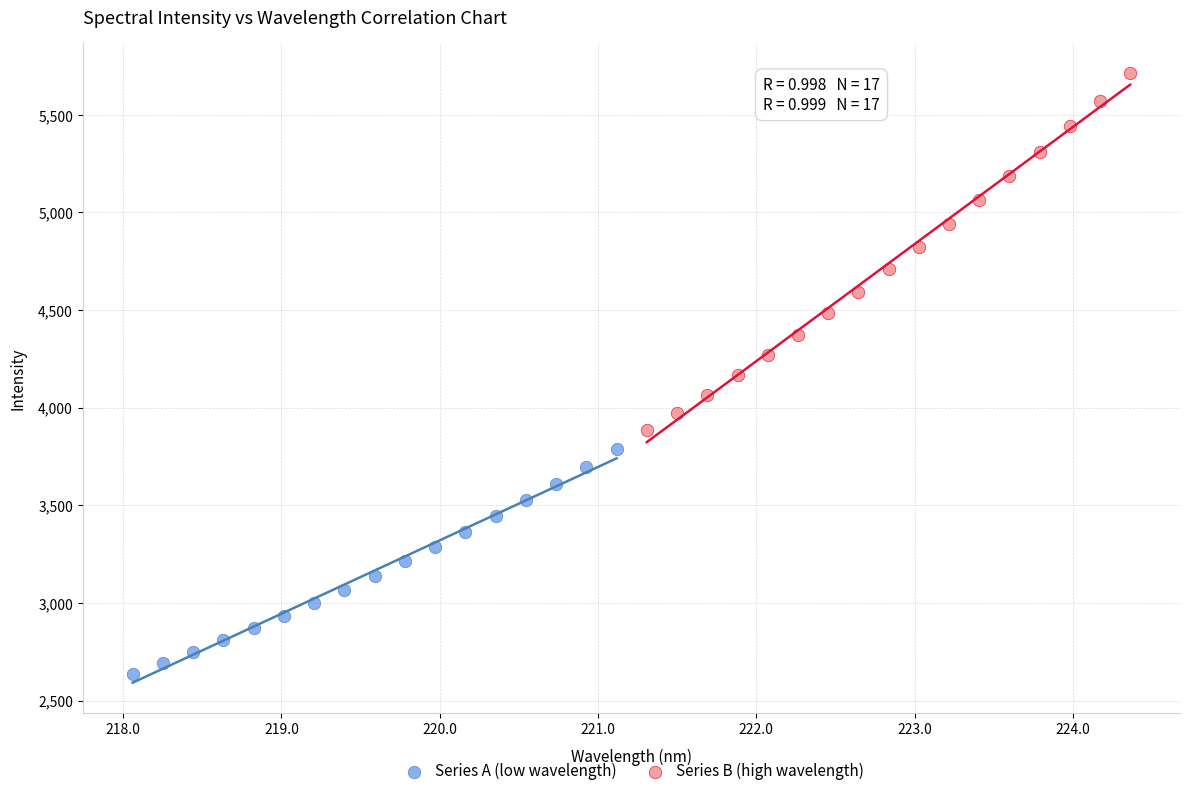

Which series has the largest Y range (max minus min)?

Series B (high wavelength)